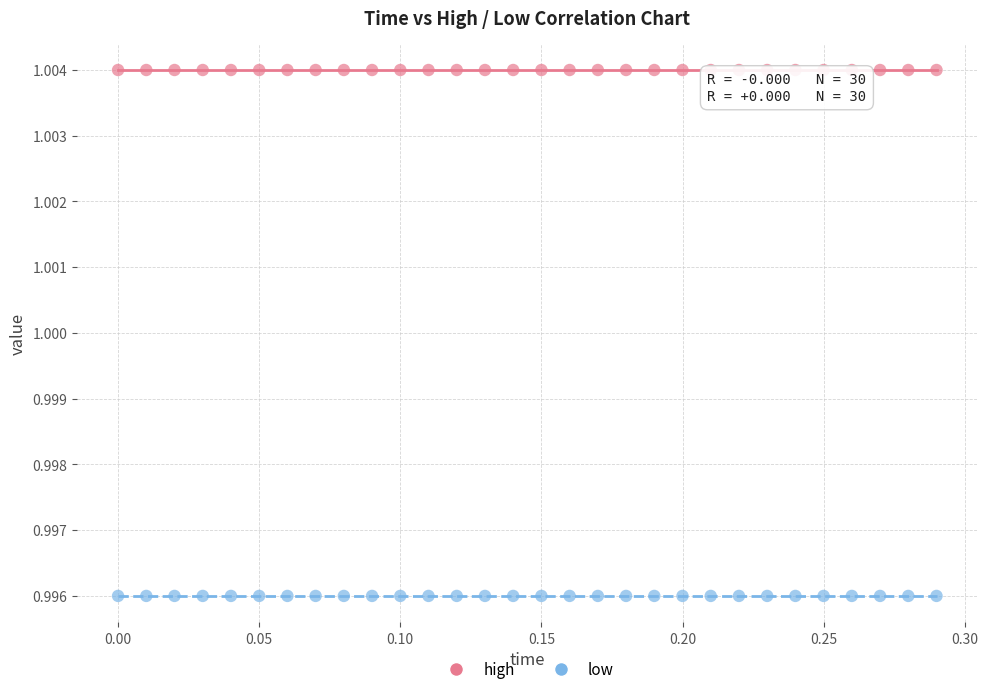

Which series reaches the minimum Y coordinate?

low